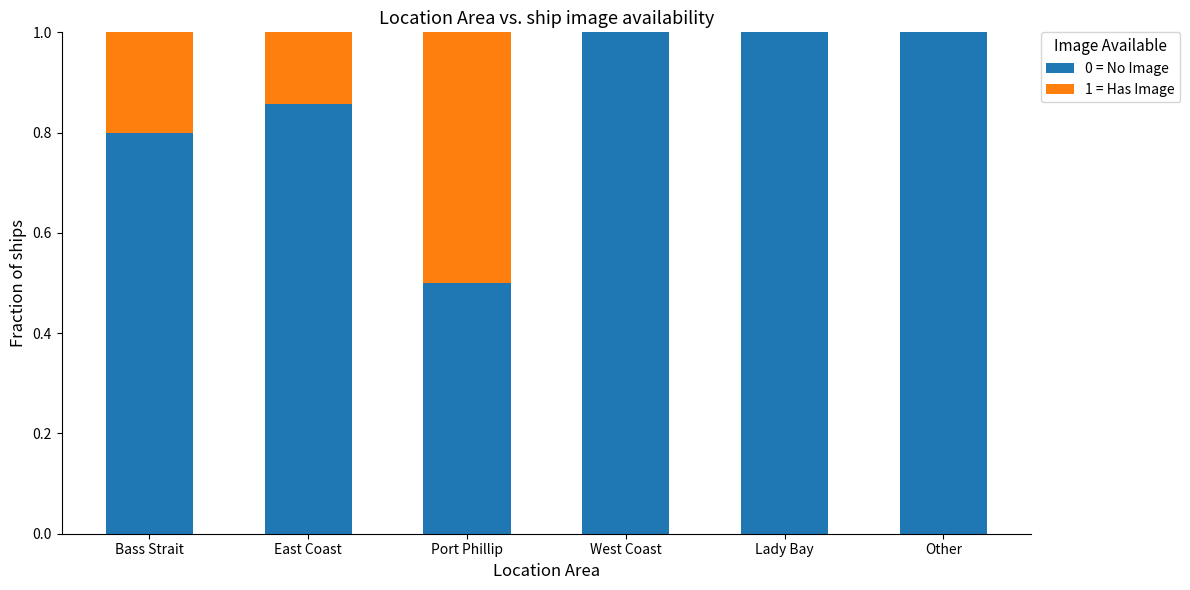

How many distinct data groups are displayed?

2